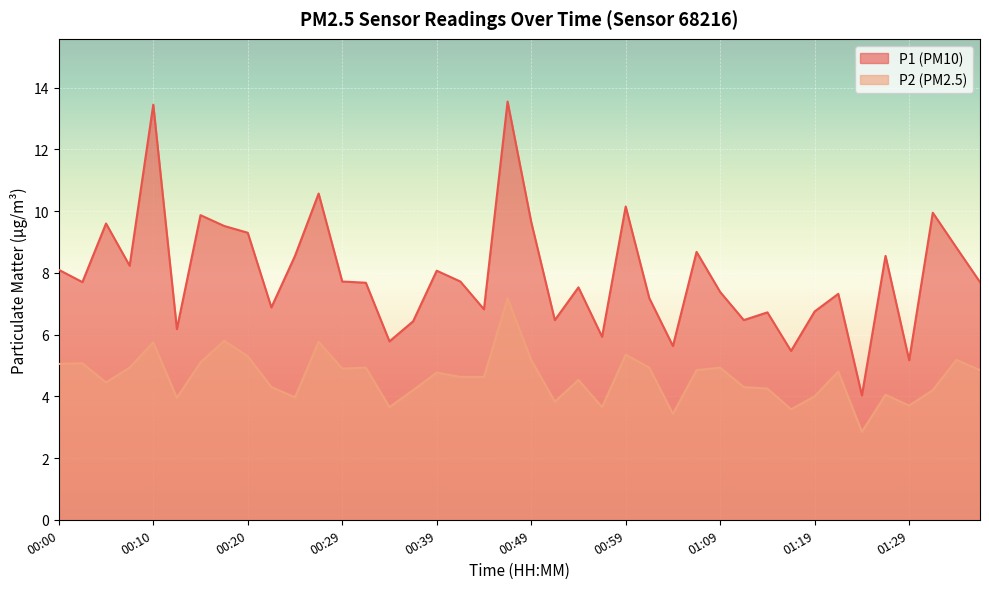

List the series in order of their overall mean, lowest first.

P2 (PM2.5), P1 (PM10)